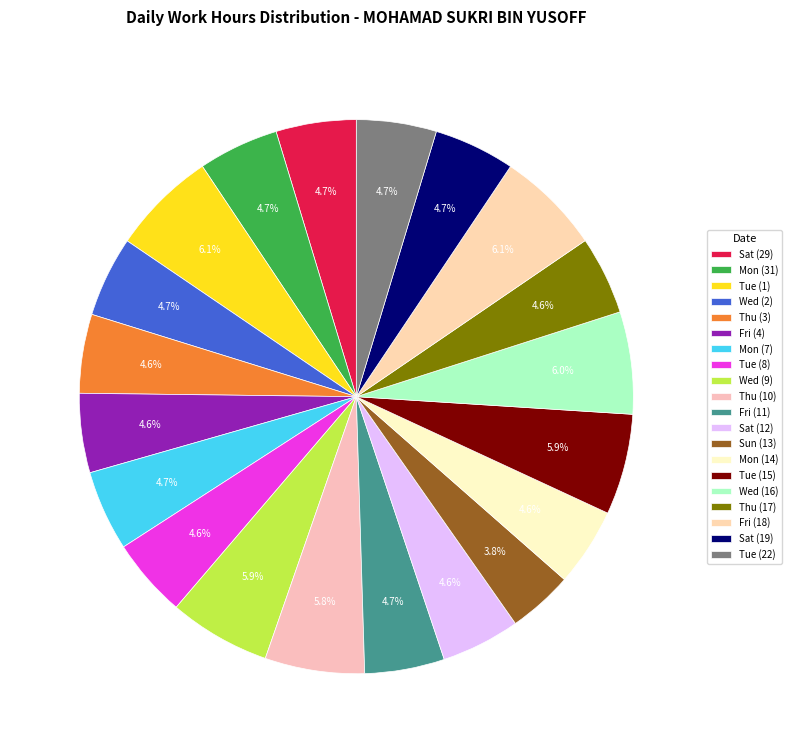

Between Sun (13) and Sat (19), which is larger?

Sat (19)